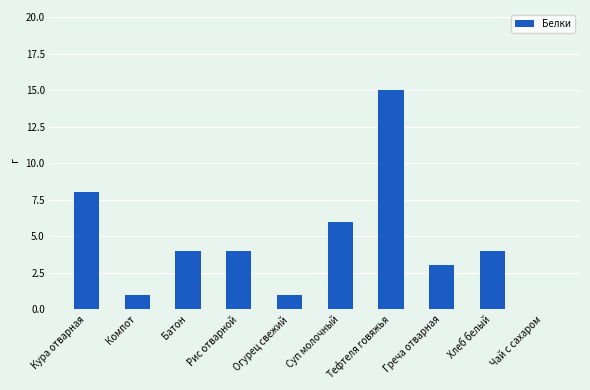

Are the bars grouped side by side (vs. stacked)?

No